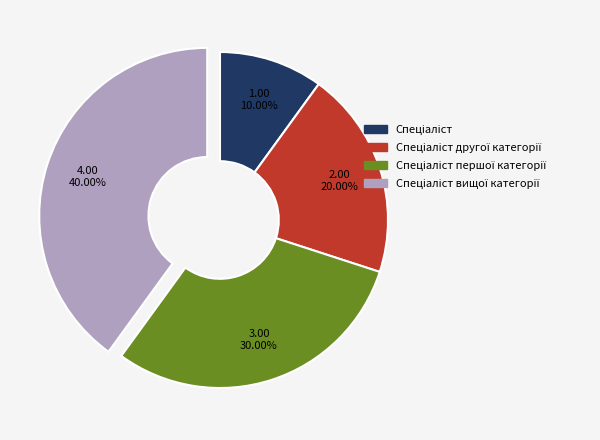

Is there a majority slice in this chart?

No